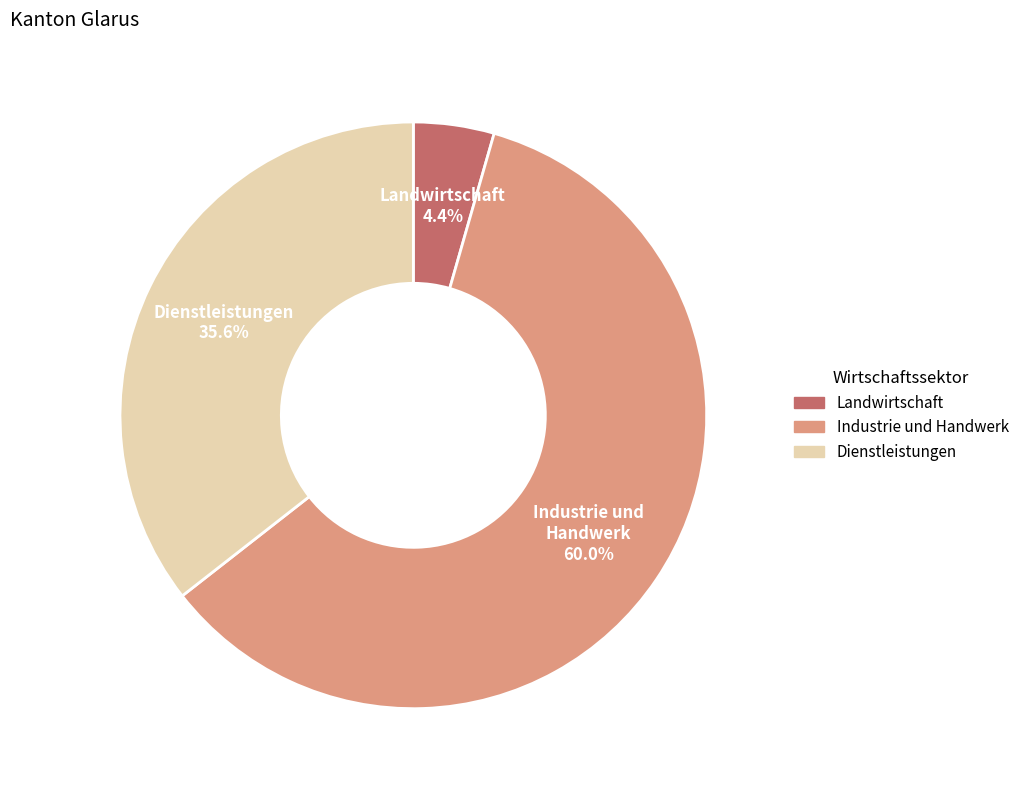

Is there a majority slice in this chart?

Yes